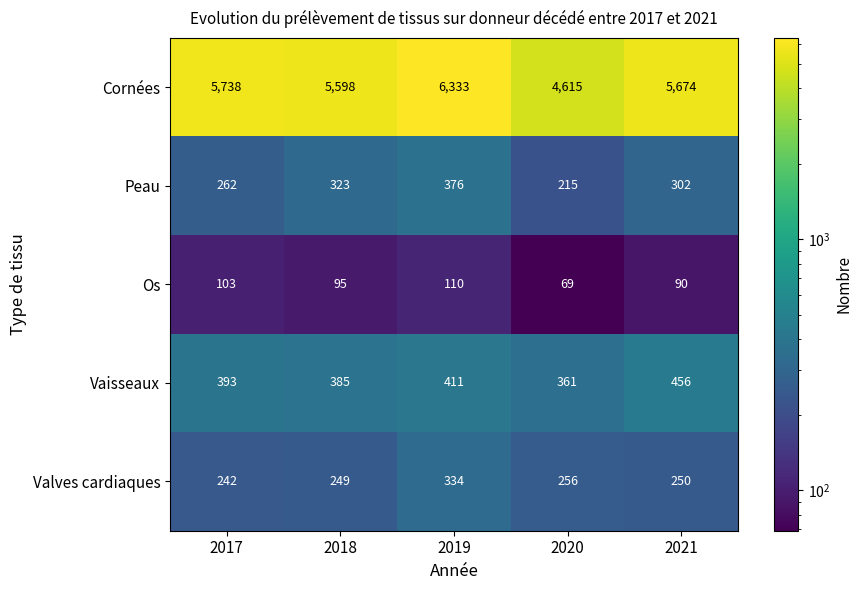

Count the number of data series in this chart.

5